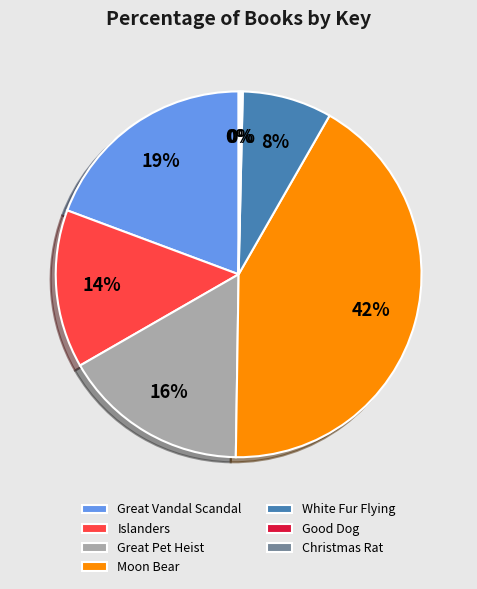

The Islanders slice represents 22% of the pie. True or false?

False